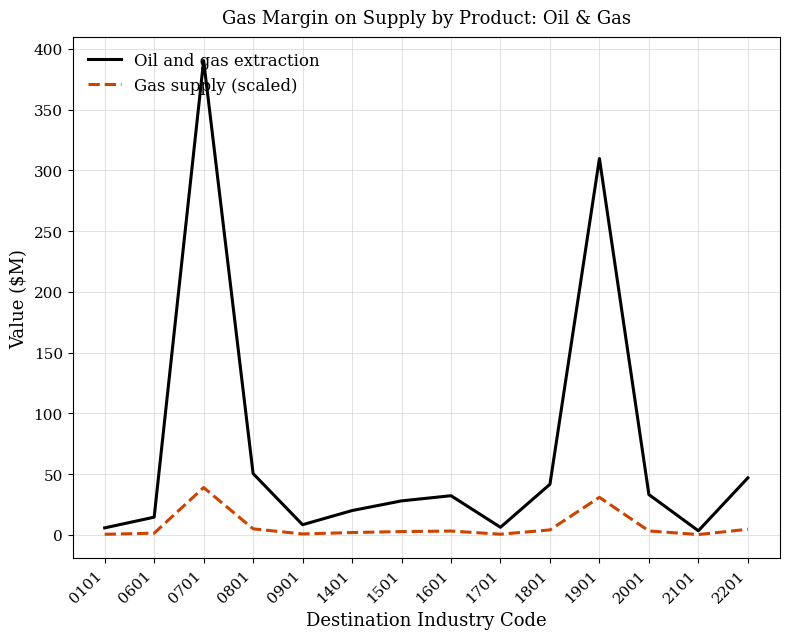

At which category does the chart reach its peak across all series?

0701